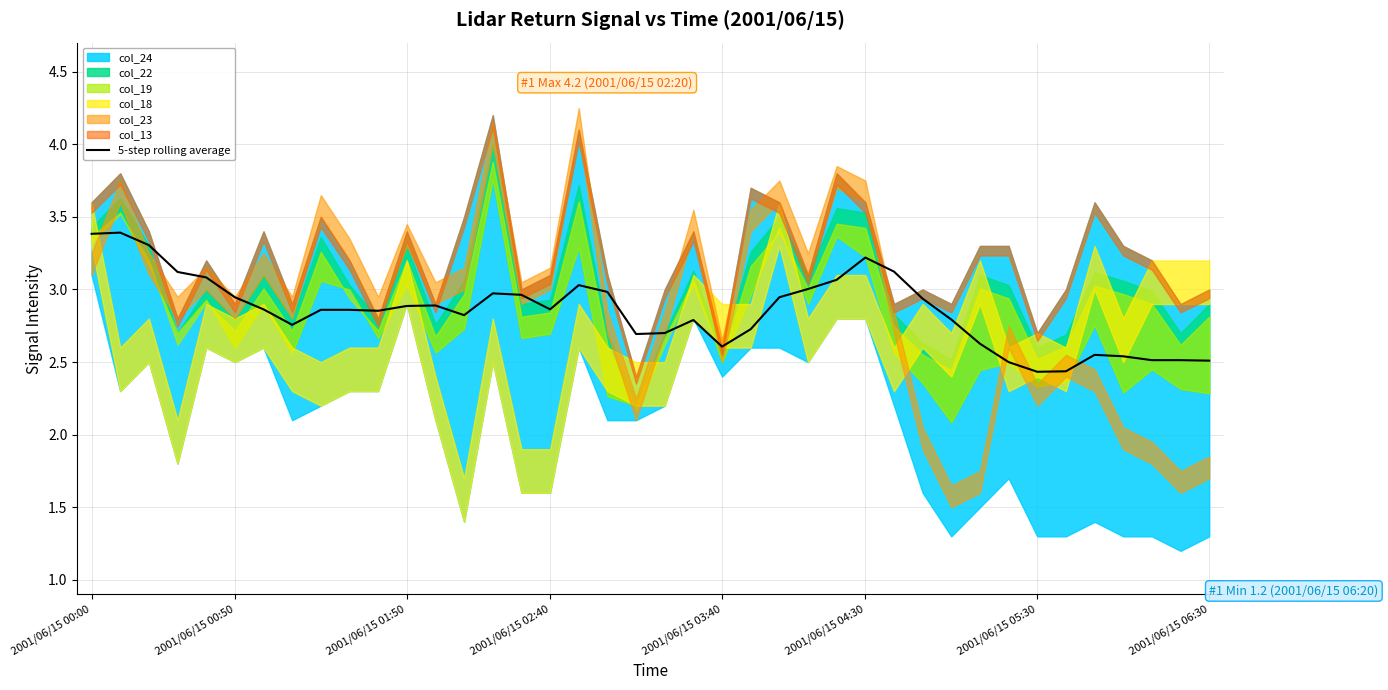

What is the difference between the maximum and minimum values?

1.0